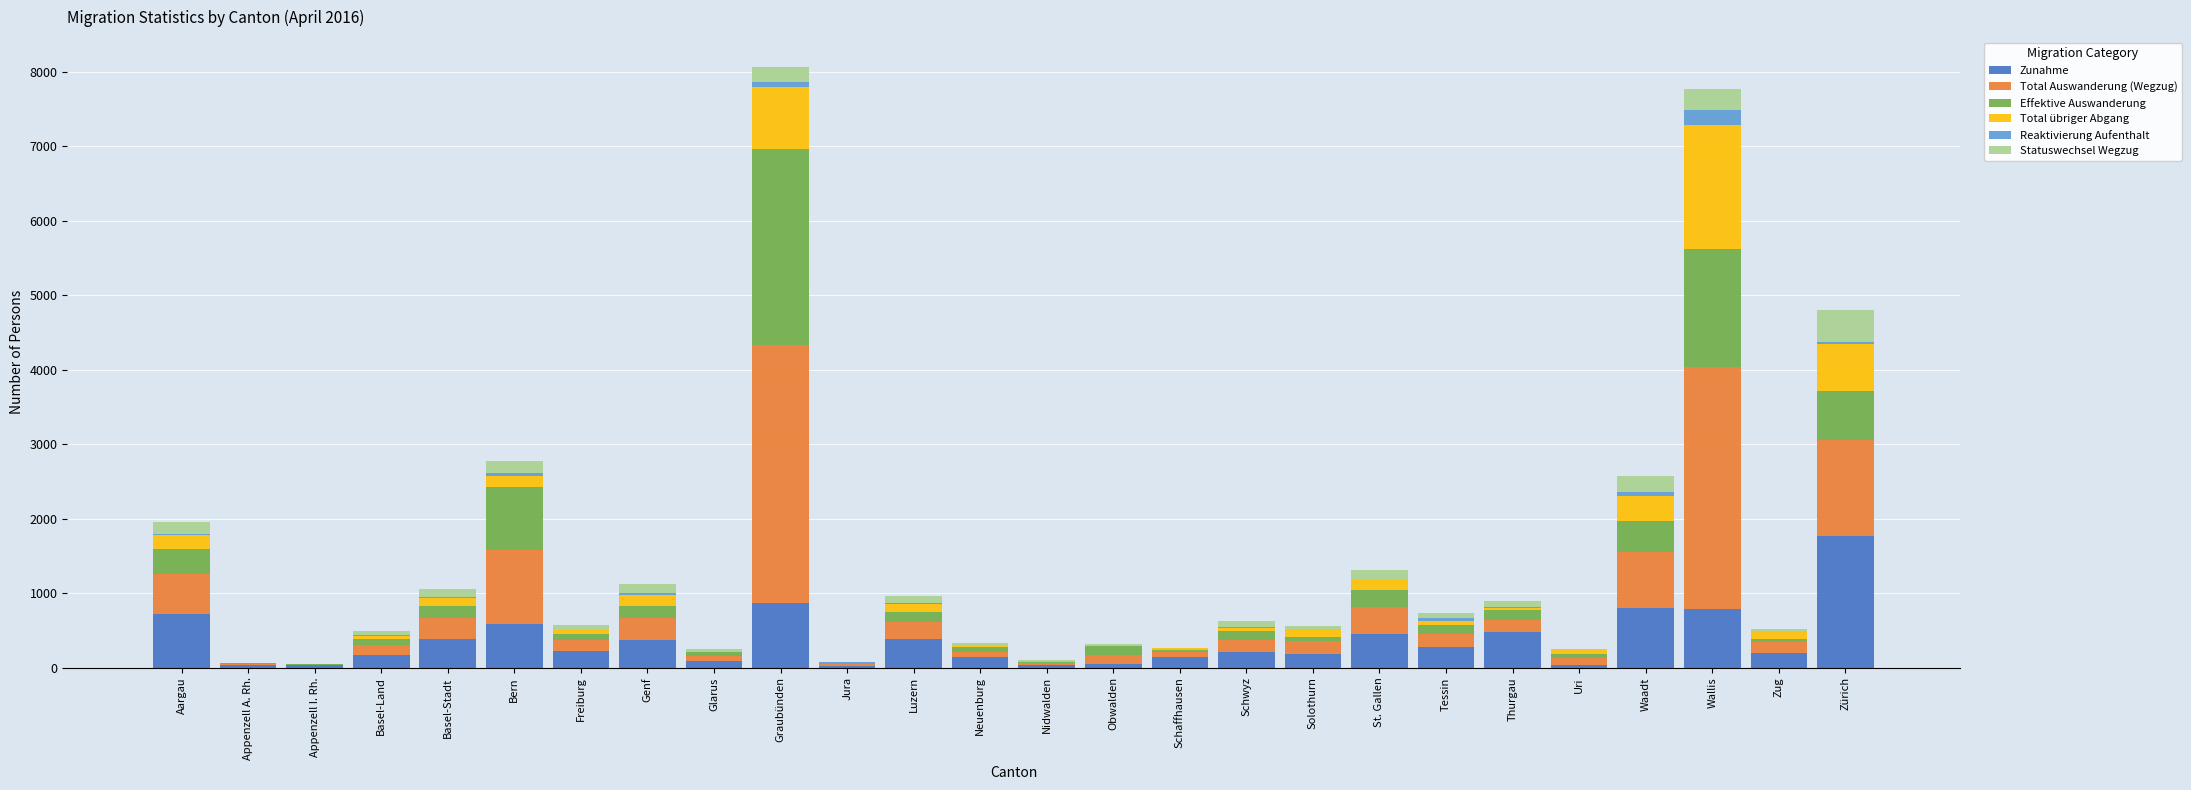

What is the maximum value for Zunahme?

1773